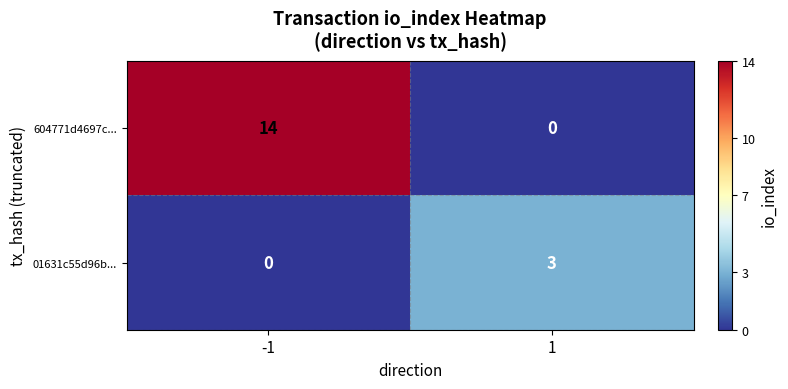

Between -1 and 1, which series saw the biggest shift?

604771d4697c...